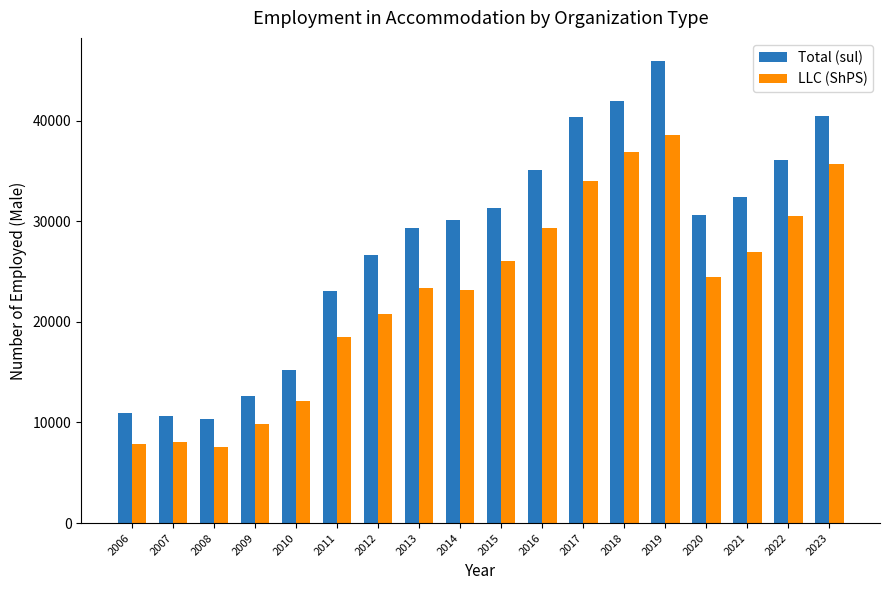

What are all the series names shown in the legend?

Total (sul), LLC (ShPS)